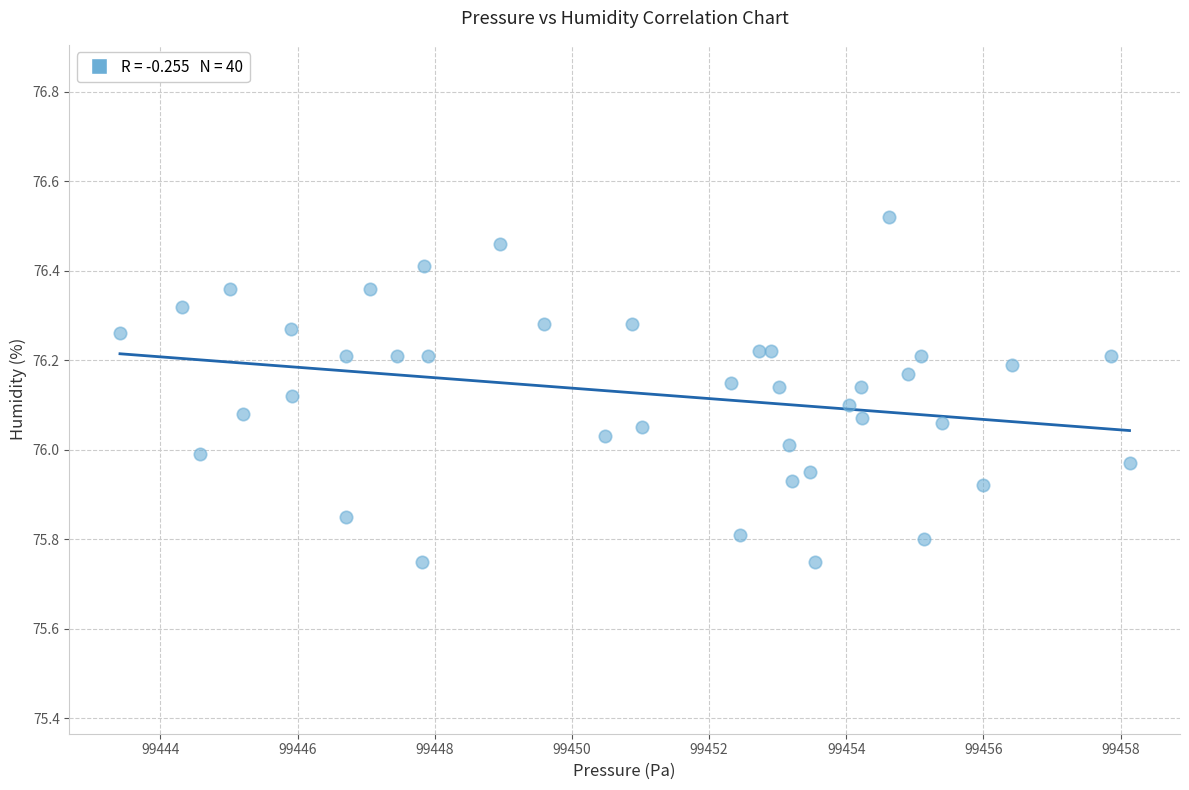

What is the range of X values (max minus min)?

14.7